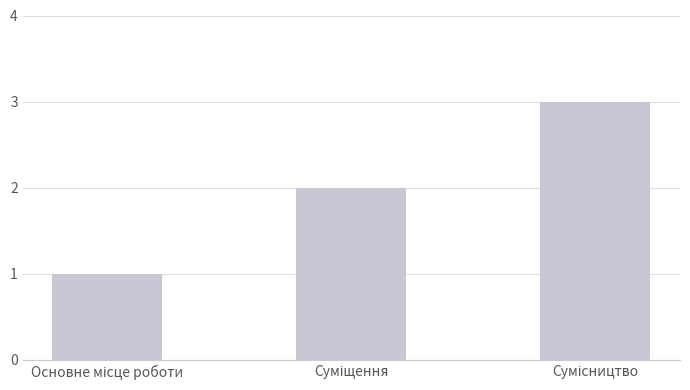

What is the difference between the maximum and minimum values?

2